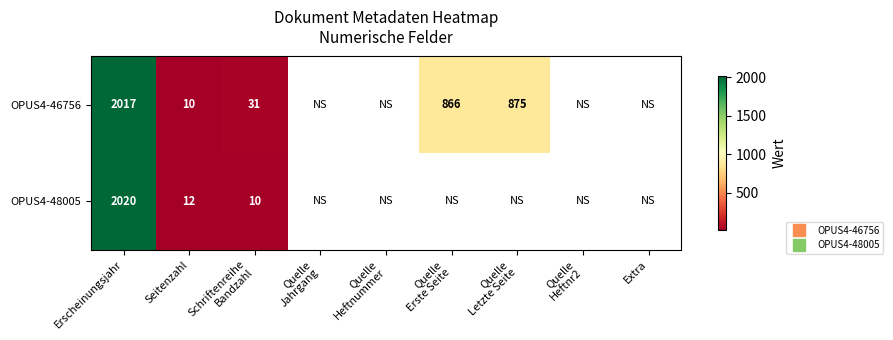

Where is OPUS4-46756 nearest to the value 1013?

Quelle Letzte Seite